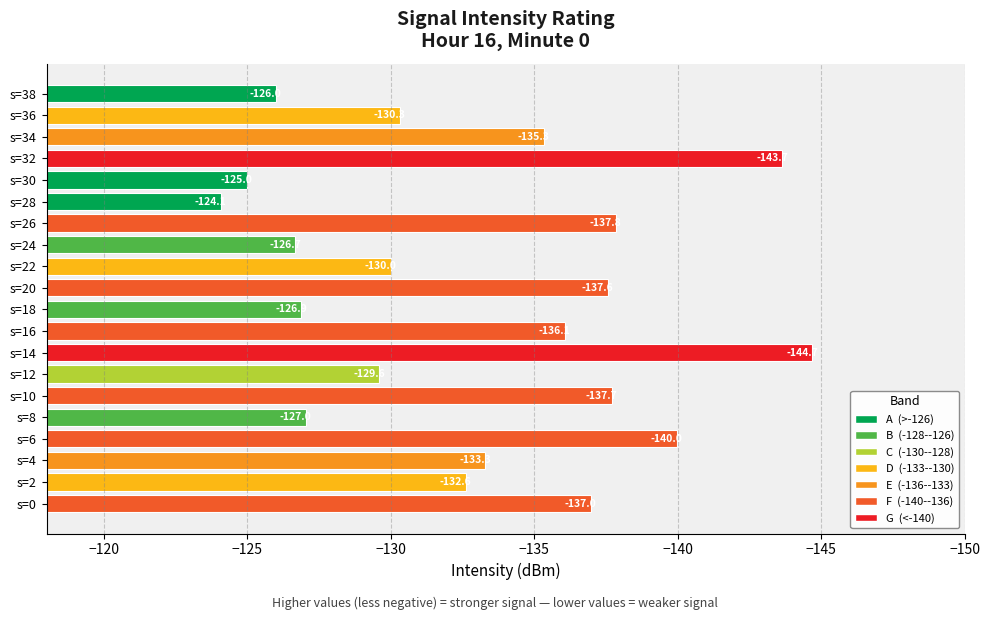

Between s=20 and s=28, which is larger?

s=28